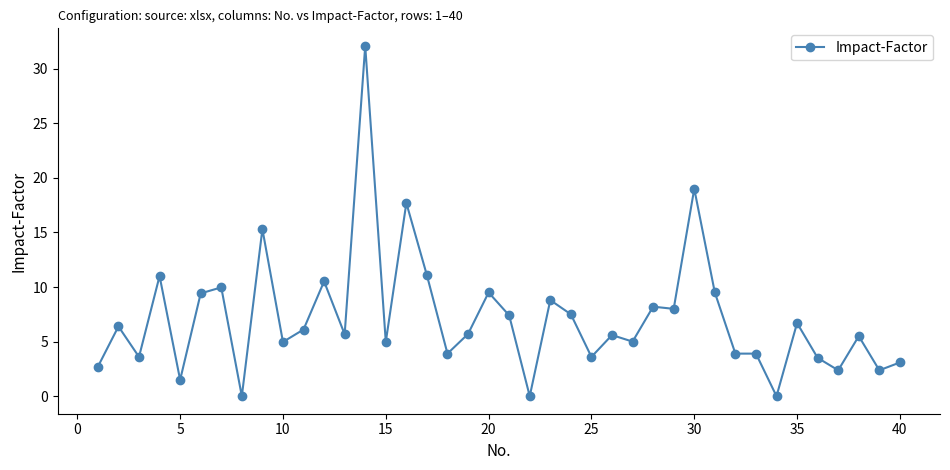

How many data points does each series have?

40